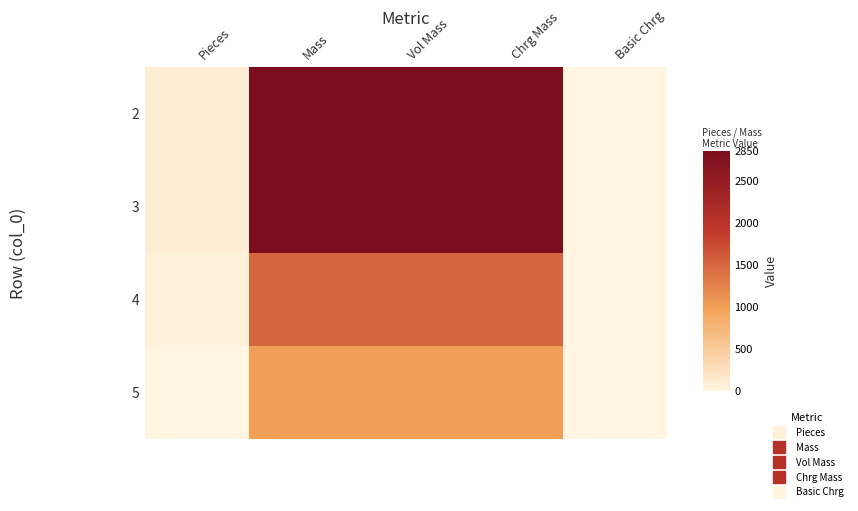

Reading left to right, extract all data points from this chart.

2: Pieces=95	Mass=2850	Vol Mass=2850	Chrg Mass=2850	Basic Chrg=0
3: Pieces=95	Mass=2850	Vol Mass=2850	Chrg Mass=2850	Basic Chrg=0
4: Pieces=50	Mass=1500	Vol Mass=1500	Chrg Mass=1500	Basic Chrg=0
5: Pieces=4	Mass=1000	Vol Mass=1000	Chrg Mass=1000	Basic Chrg=0